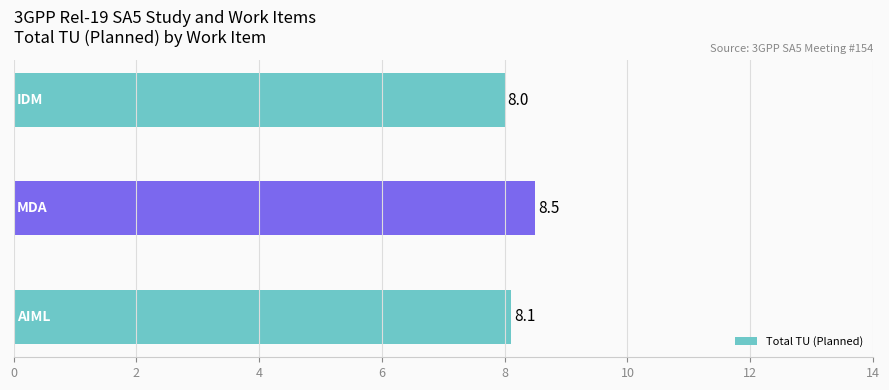

How many values are between 8 and 9?

3